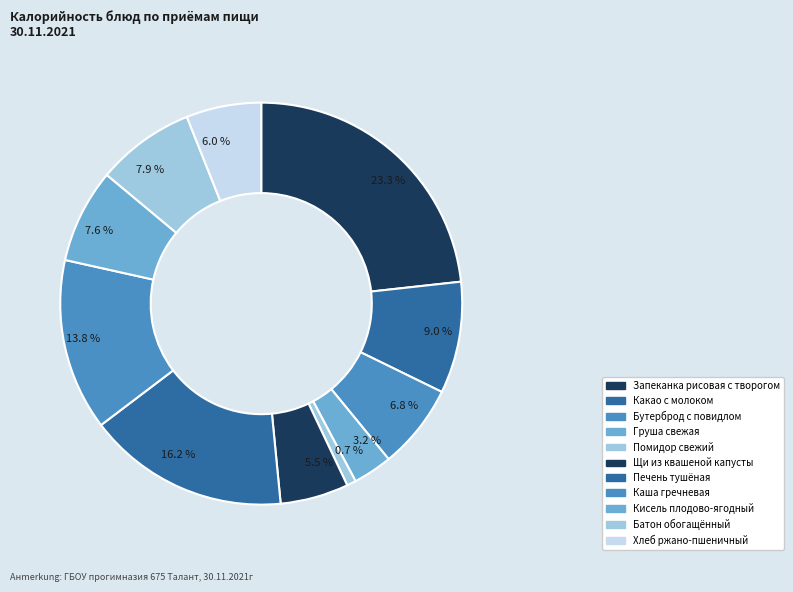

Which category has the biggest portion of the pie?

Запеканка рисовая с творогом